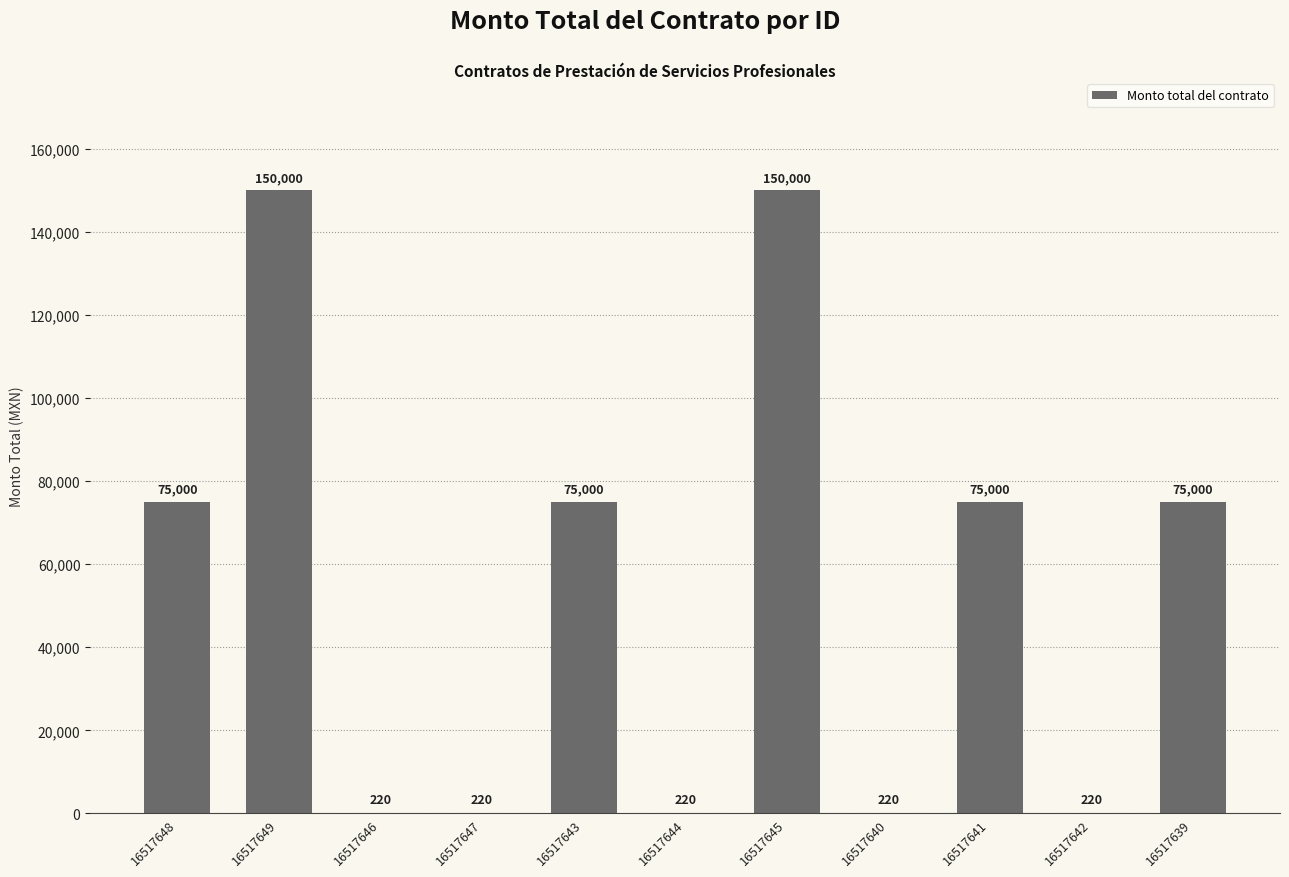

The chart shows a value of 220 at 16517642. True or false?

True